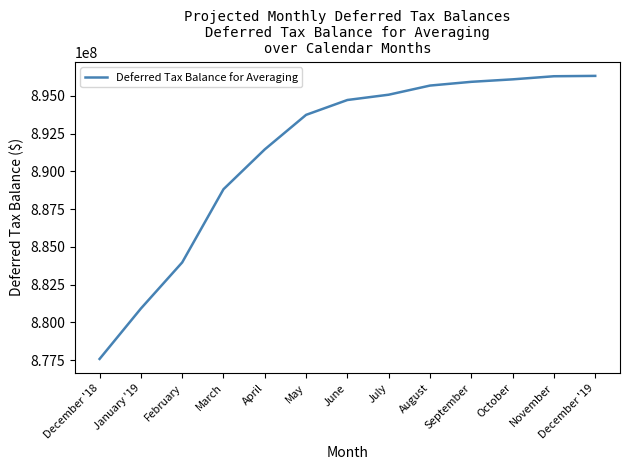

What is the difference between the values at December '19 and May?

2578928.4